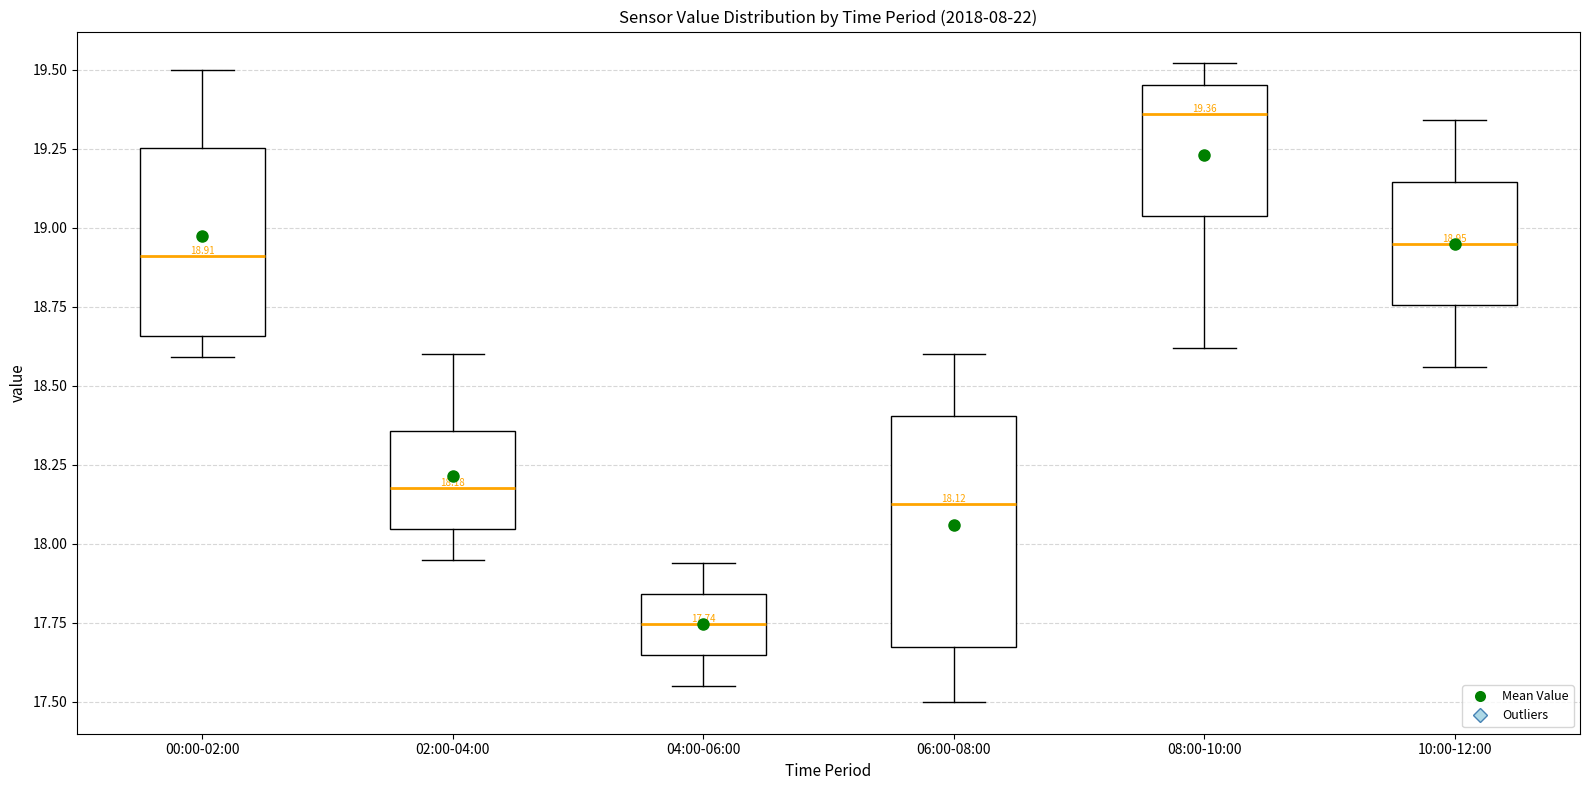

Which box's median line is the lowest?

04:00-06:00